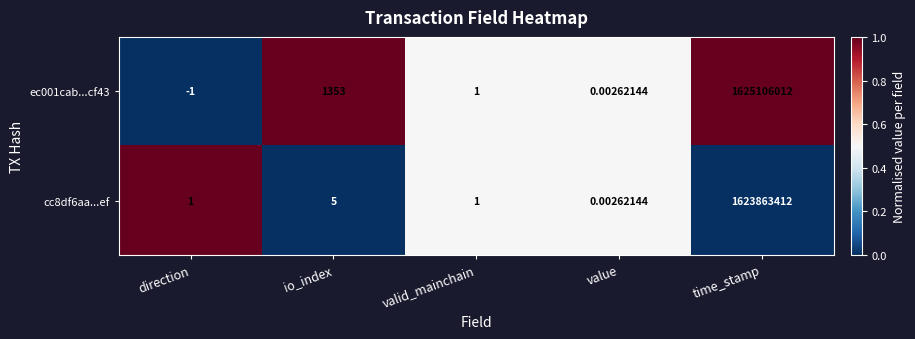

Which series has the largest total across all categories?

ec001cab...cf43